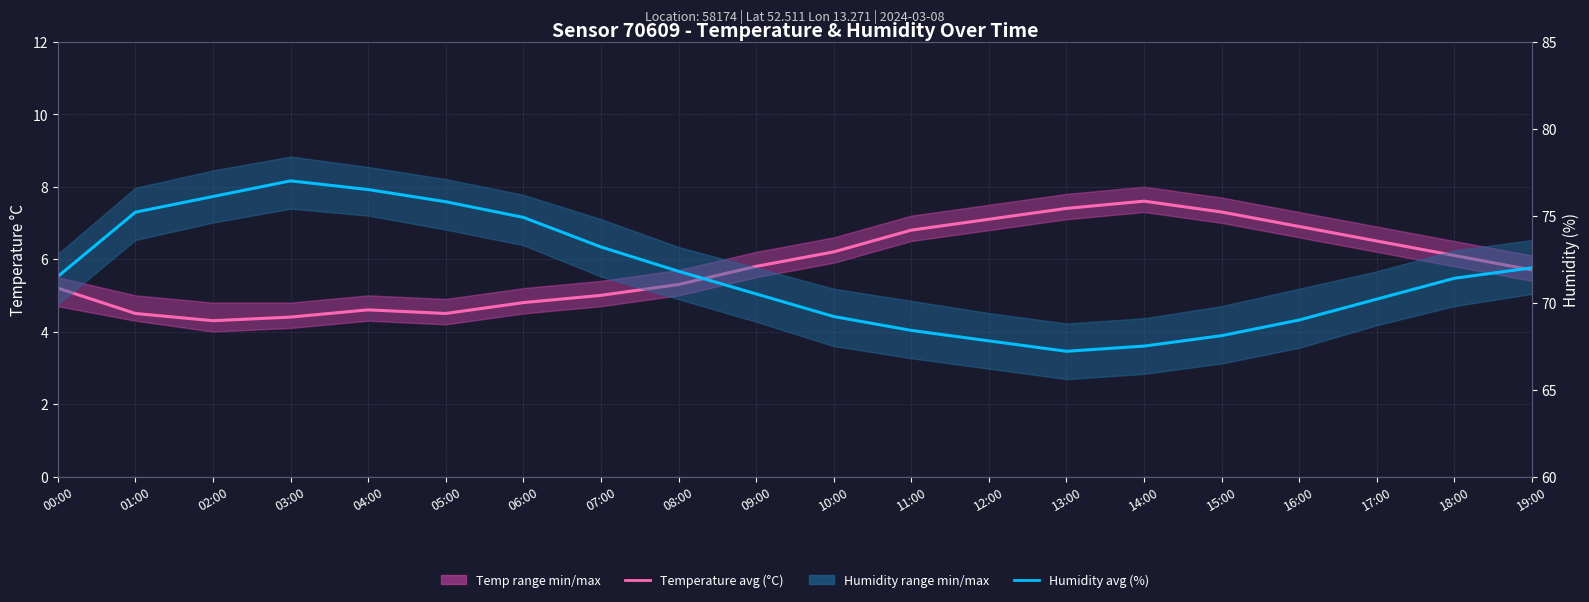

Which category has the lowest value in the Humidity avg (%) series?

13:00